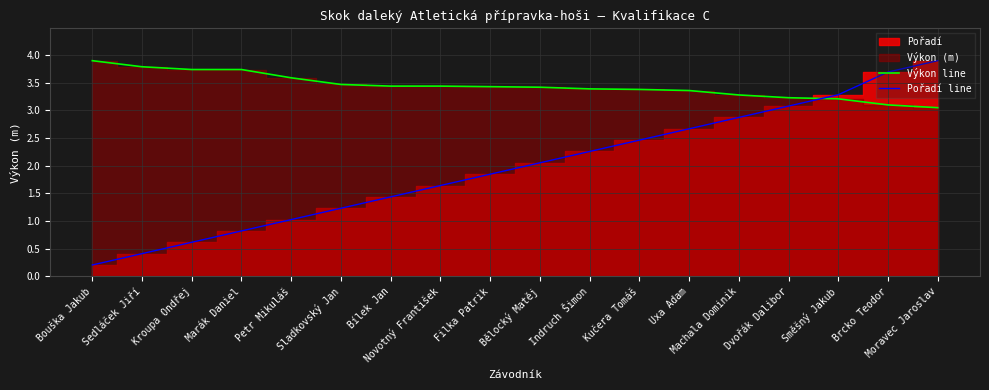

Reading right to left, extract all data points from this chart.

Výkon line: Moravec Jaroslav=3.0	Brcko Teodor=3.1	Směšný Jakub=3.2	Dvořák Dalibor=3.2	Machala Dominik=3.3	Uxa Adam=3.4	Kučera Tomáš=3.4	Indruch Šimon=3.4	Bělocký Matěj=3.4	Filka Patrik=3.4	Novotný František=3.4	Bílek Jan=3.4	Sladkovský Jan=3.5	Petr Mikuláš=3.6	Marák Daniel=3.7	Kroupa Ondřej=3.7	Sedláček Jiří=3.8	Bouška Jakub=3.9
Pořadí line: Moravec Jaroslav=3.9	Brcko Teodor=3.7	Směšný Jakub=3.3	Dvořák Dalibor=3.1	Machala Dominik=2.9	Uxa Adam=2.7	Kučera Tomáš=2.5	Indruch Šimon=2.3	Bělocký Matěj=2.1	Filka Patrik=1.8	Novotný František=1.6	Bílek Jan=1.4	Sladkovský Jan=1.2	Petr Mikuláš=1.0	Marák Daniel=0.8	Kroupa Ondřej=0.6	Sedláček Jiří=0.4	Bouška Jakub=0.2